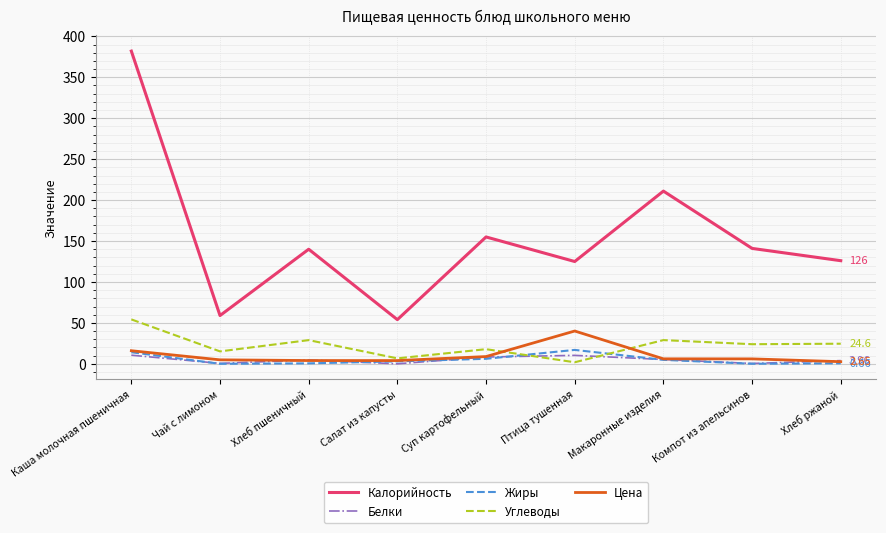

At which category is the sum across all series the highest?

Каша молочная пшеничная